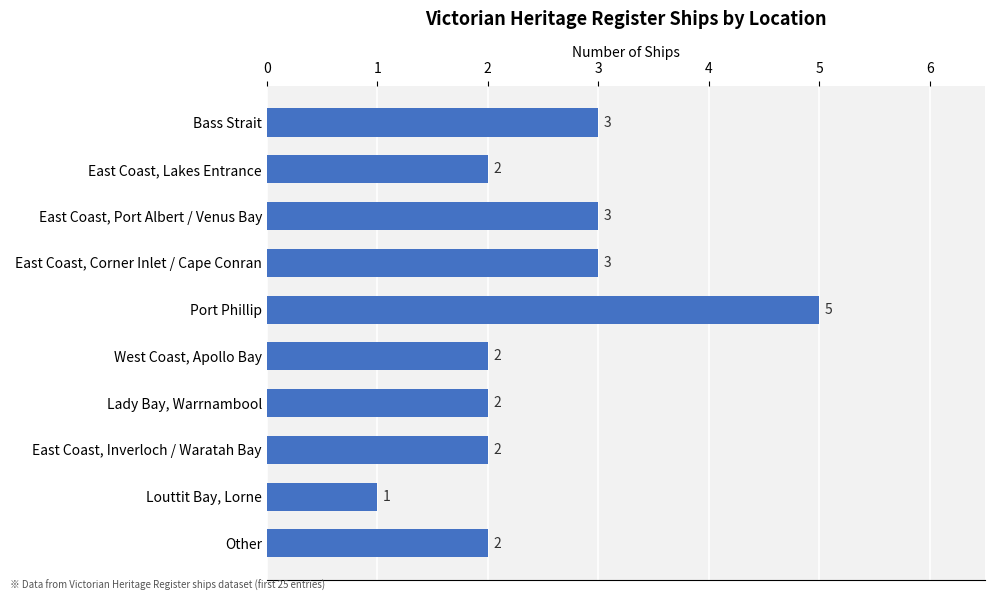

What is the sum of all values?

25